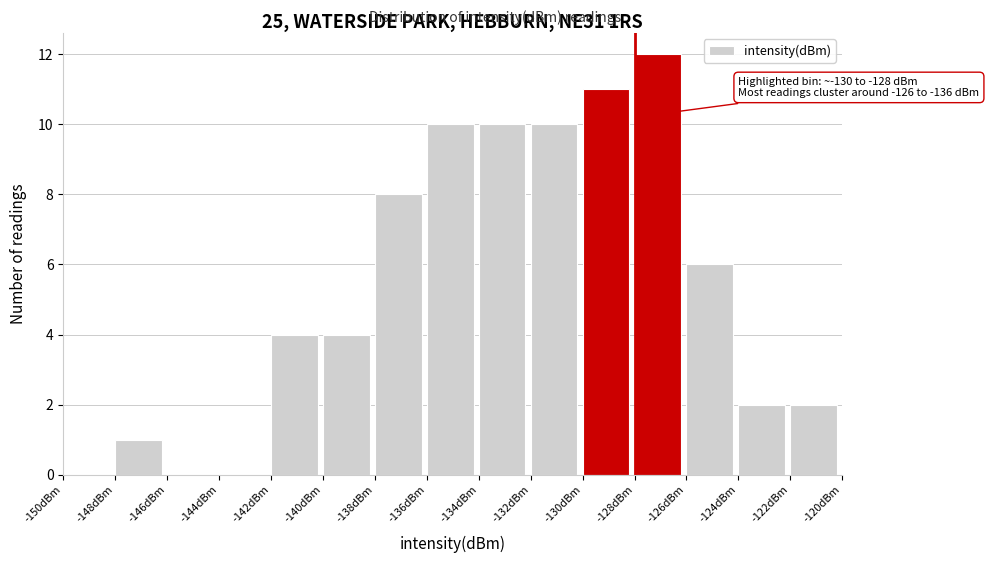

Over which range of the x-axis is the bar tallest?

-128 to -126